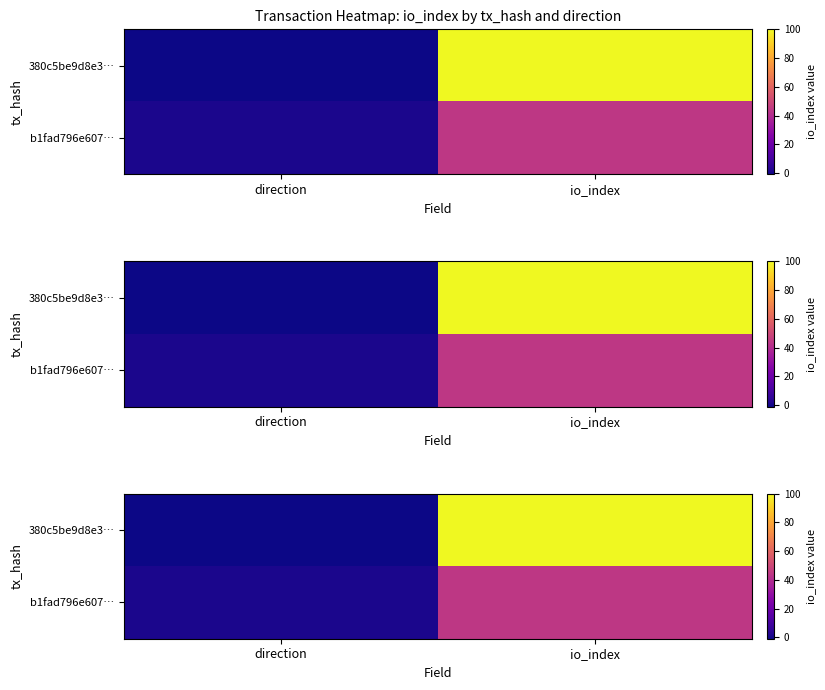

List the labels in order of 380c5be9d8e3… value, smallest first.

direction, io_index